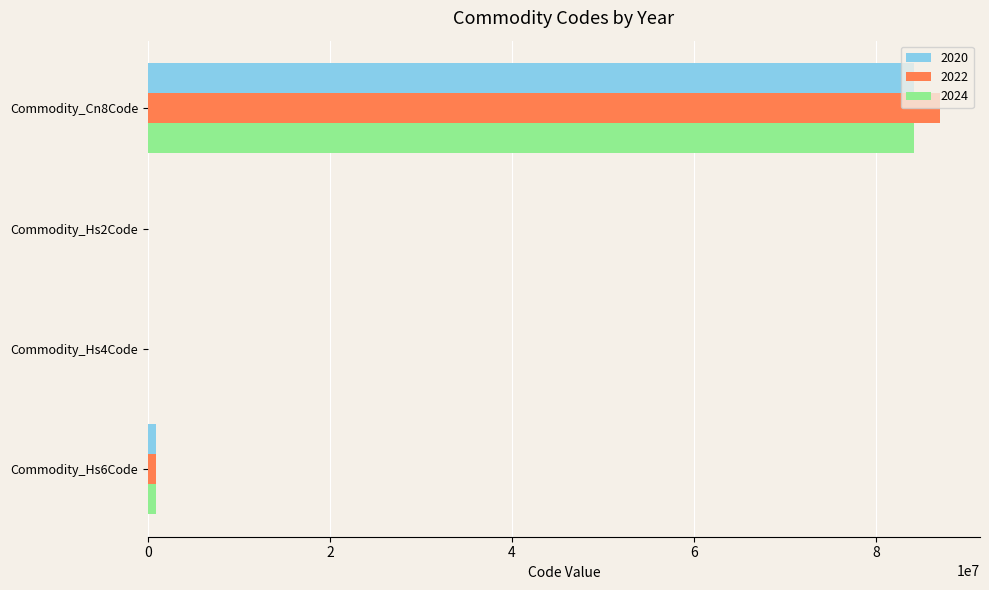

What is the average value of the 2024 series?

21247247